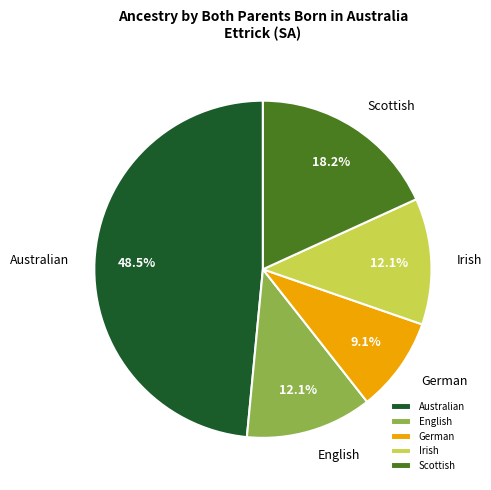

The Scottish slice represents 9% of the pie. True or false?

False